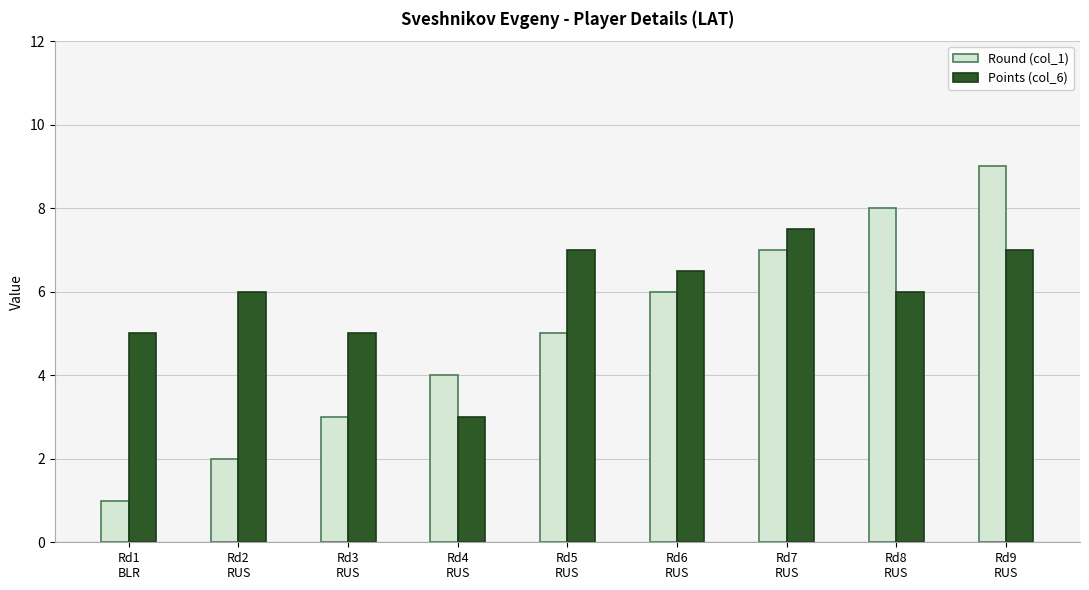

List the series in order of their overall mean, lowest first.

Round (col_1), Points (col_6)